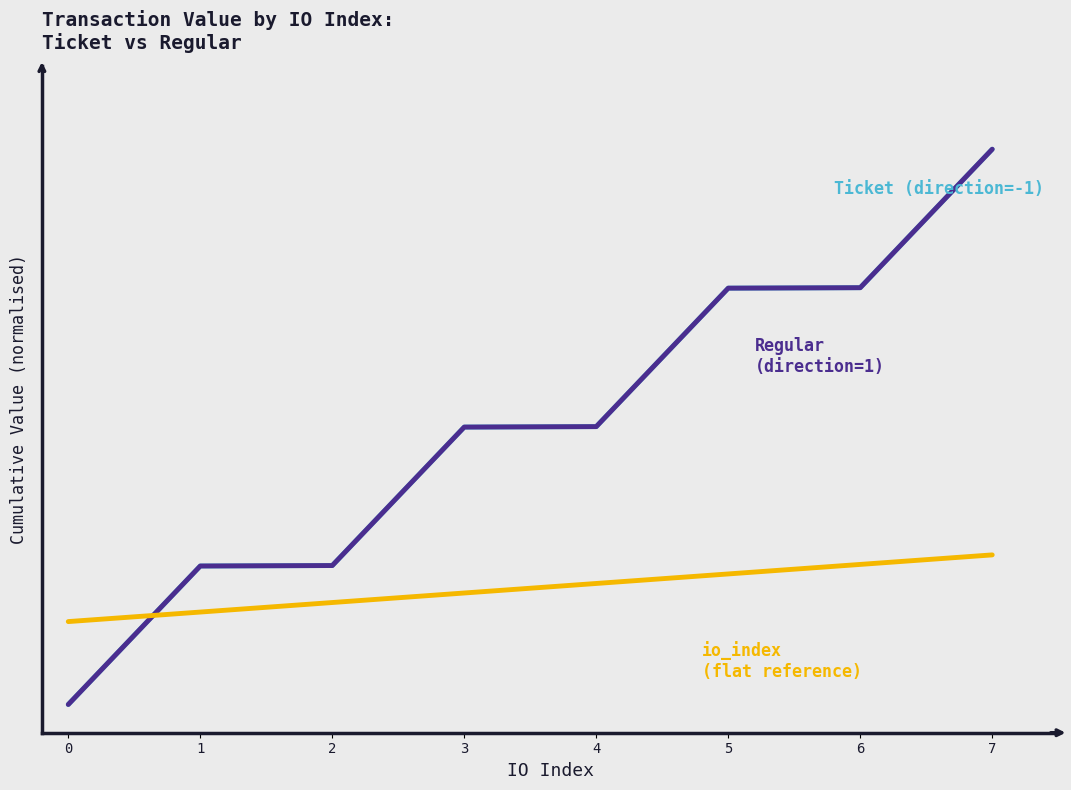

Is this an area chart (filled region under the line)?

No